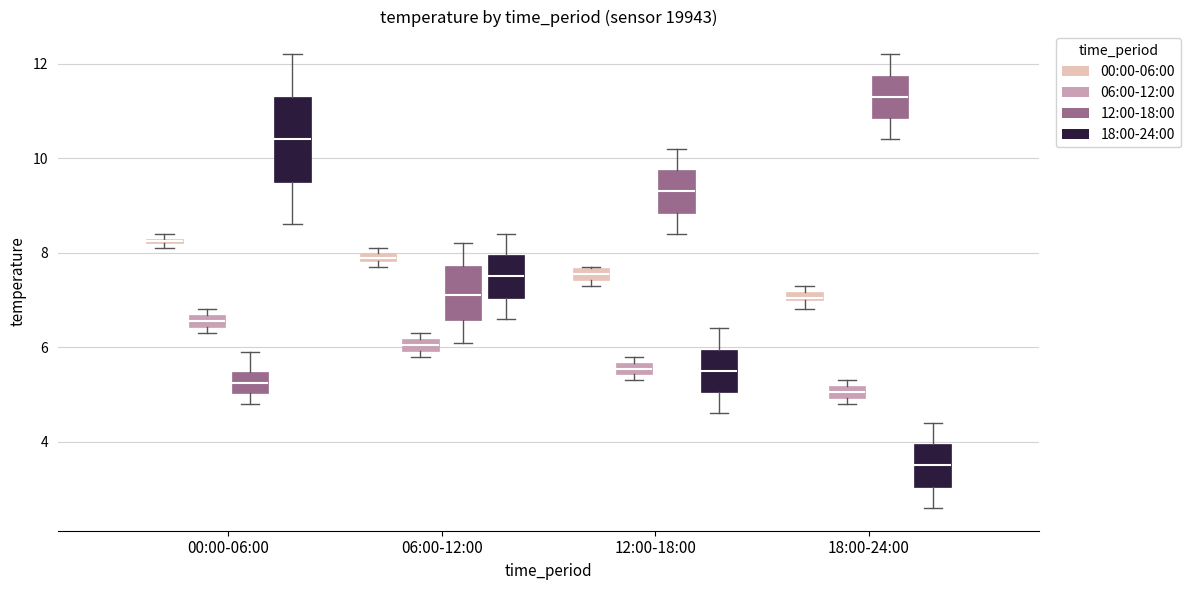

Where does the upper whisker of the box for 00:00-06:00 (12:00-18:00) end on the y-axis? The values are not printed on the chart, so give them approximately, as read against the axis.

6.0